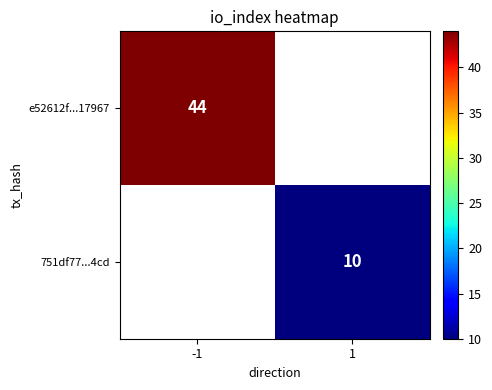

The 751df77...4cd series shows 17 at 1. True or false?

False